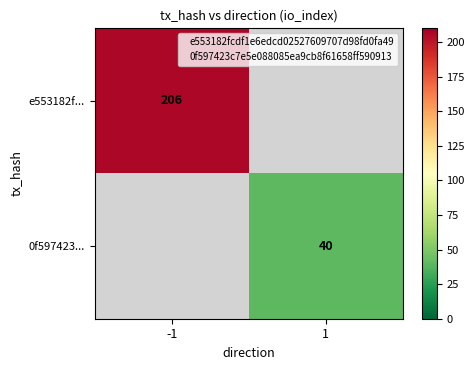

True or false: 0f597423... has a value of 40.0 at 1.

True